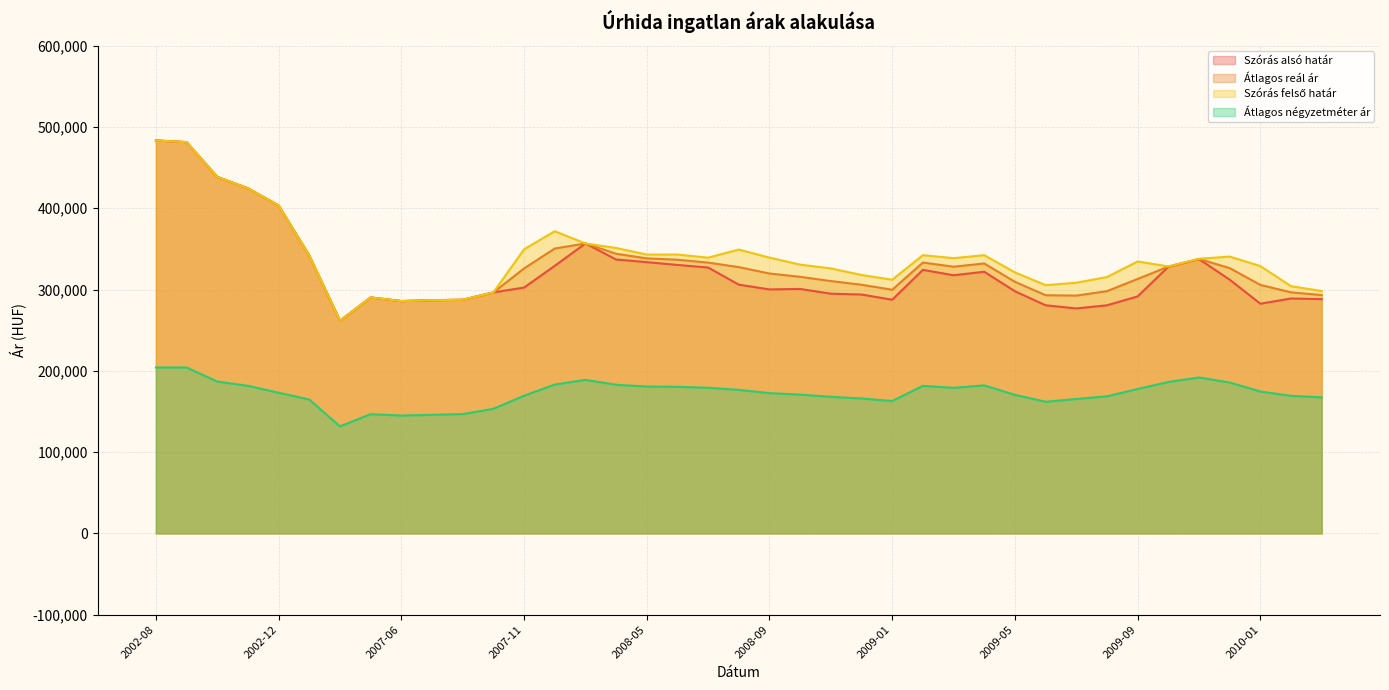

What is the total value across all series at 2009-09?

1116833